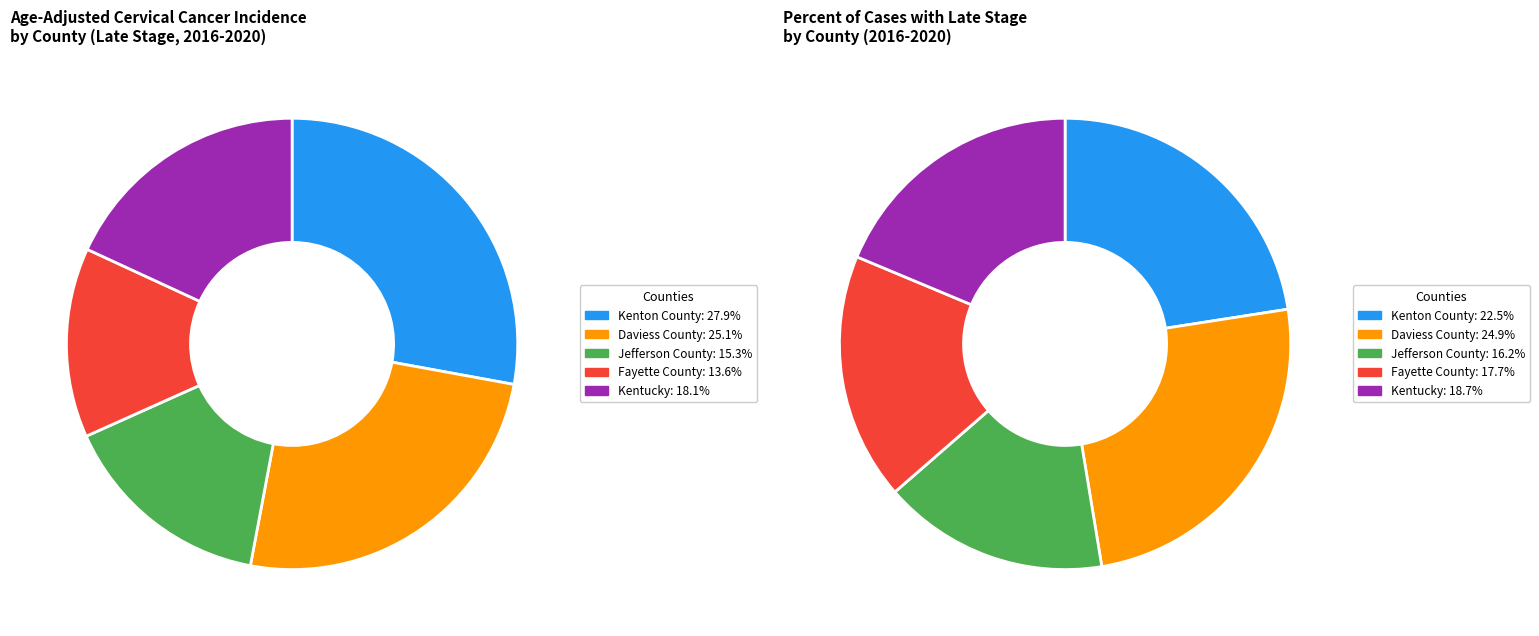

Is the sum of Fayette County and Kenton County greater than half?

No